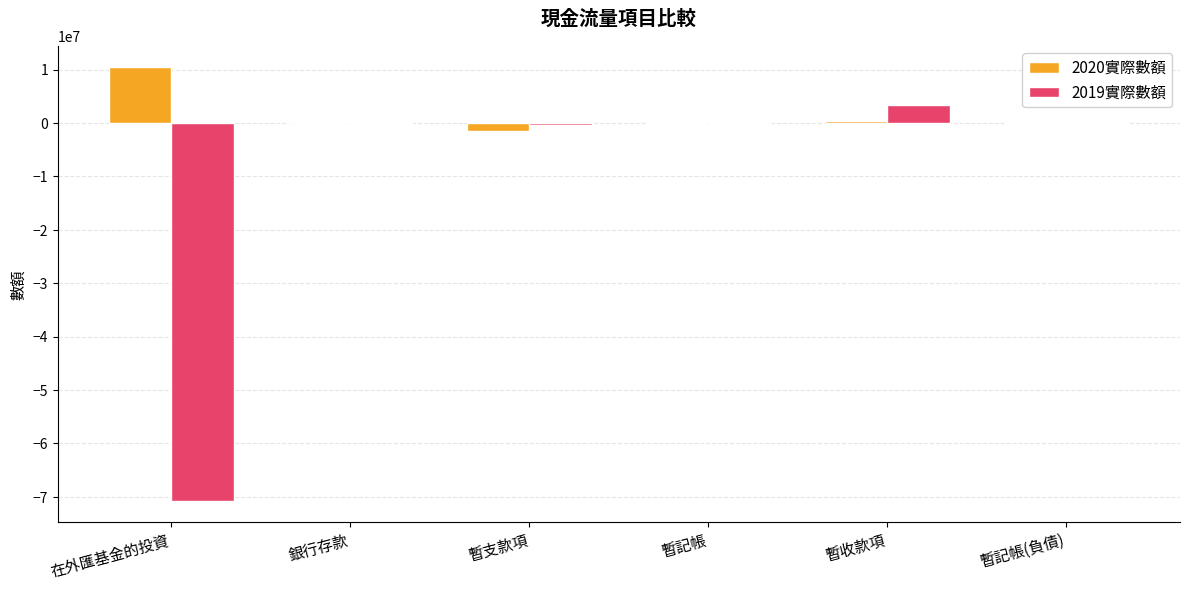

Count the number of categories in the chart.

6